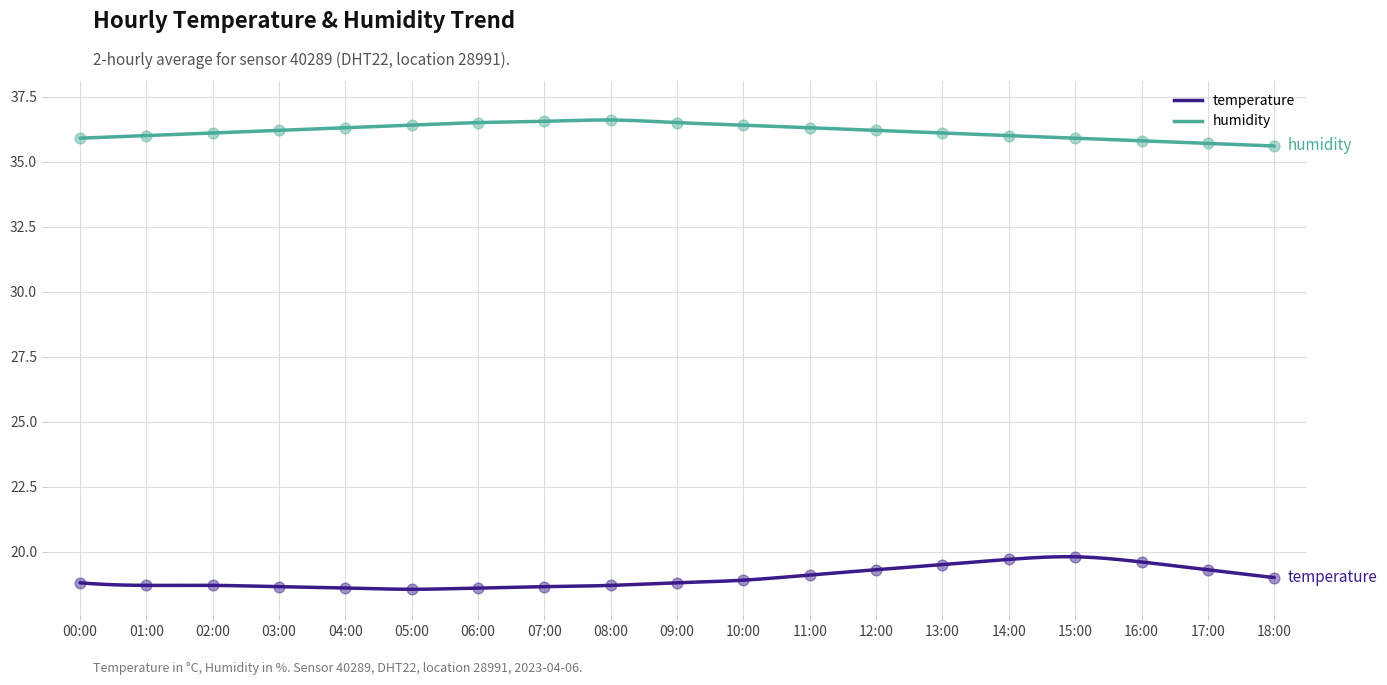

Which series has the widest spread of Y values?

temperature